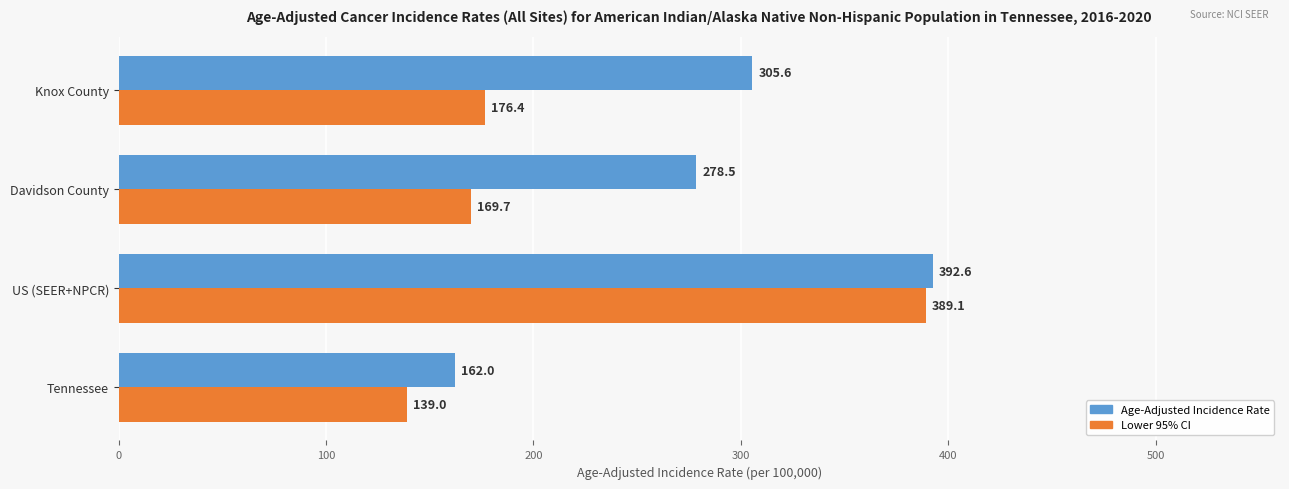

At which label is Age-Adjusted Incidence Rate closest to 277?

Davidson County